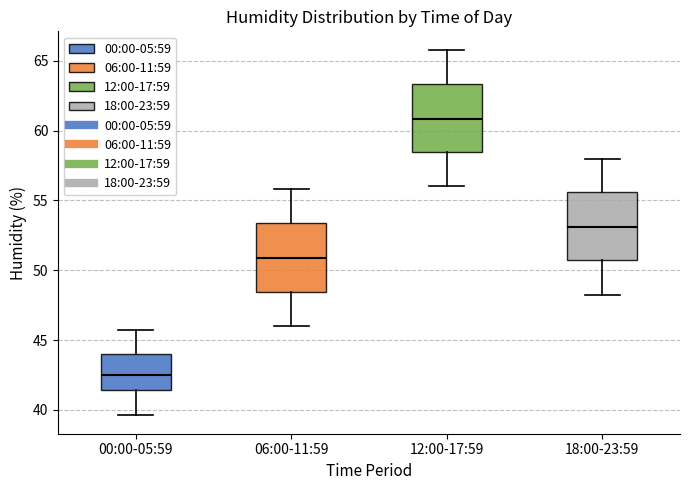

Where does the lower whisker of the box for 12:00-17:59 end on the y-axis? The values are not printed on the chart, so give them approximately, as read against the axis.

56.0